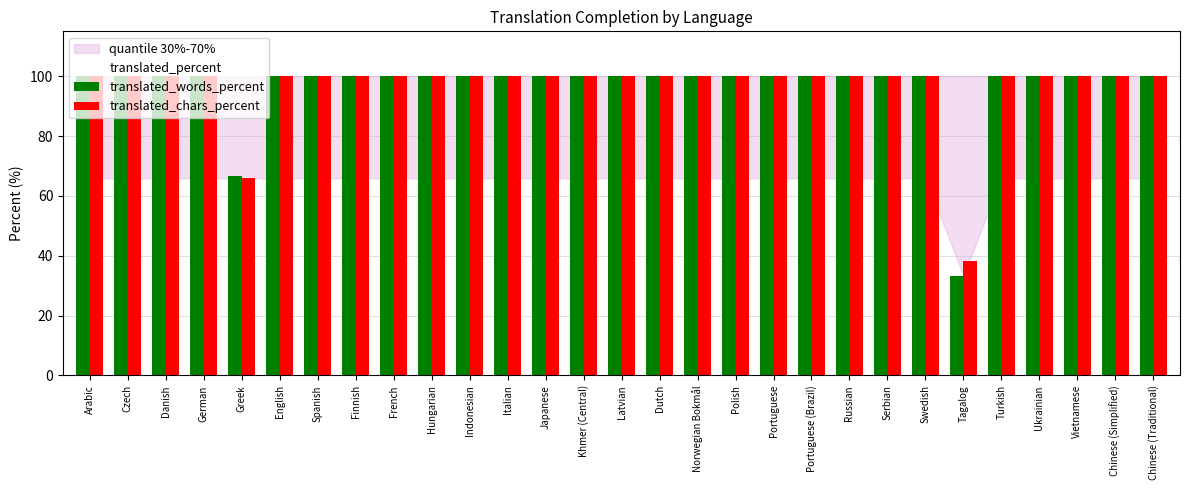

How many groups of bars are there?

29